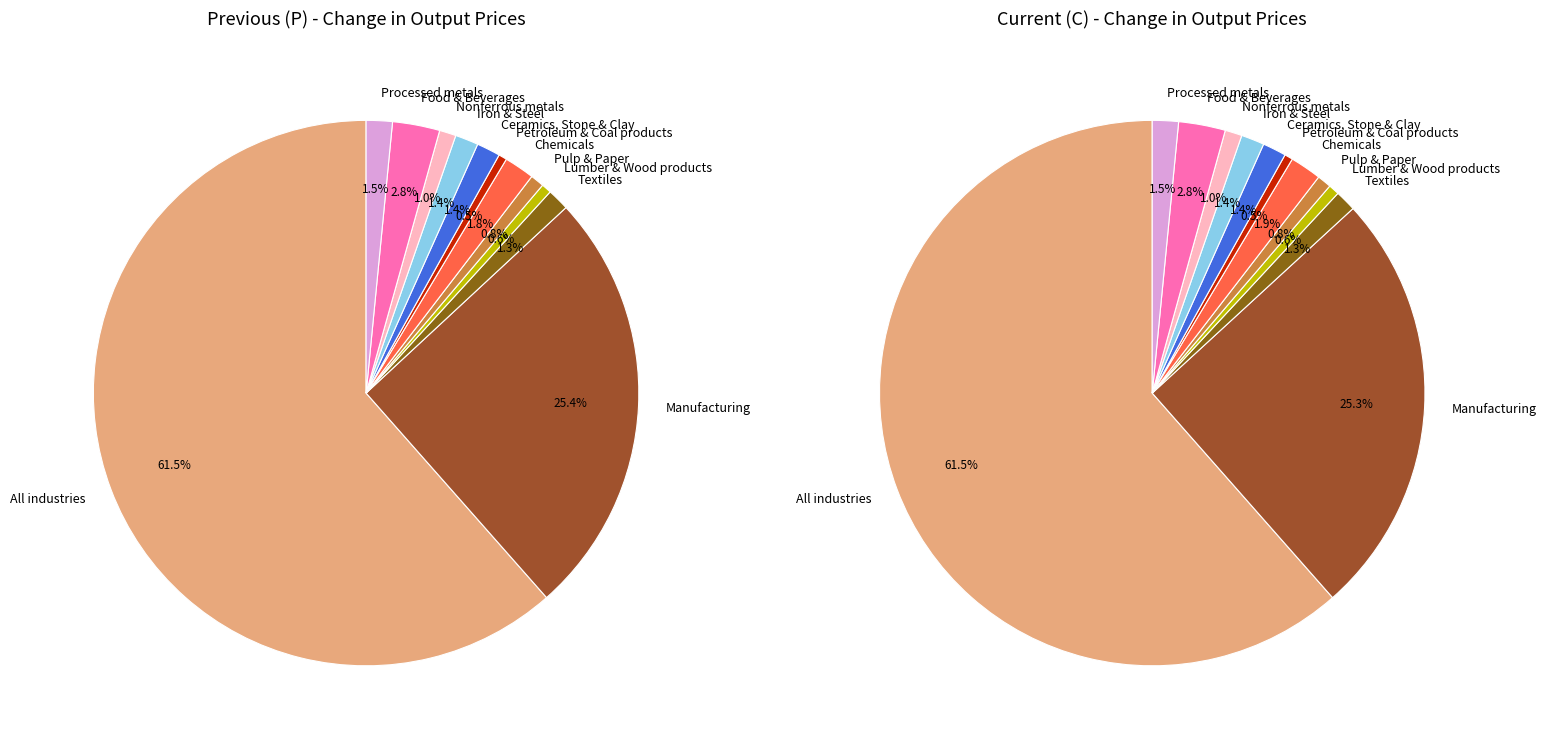

What is the spread (max minus min) of values at Textiles?

2